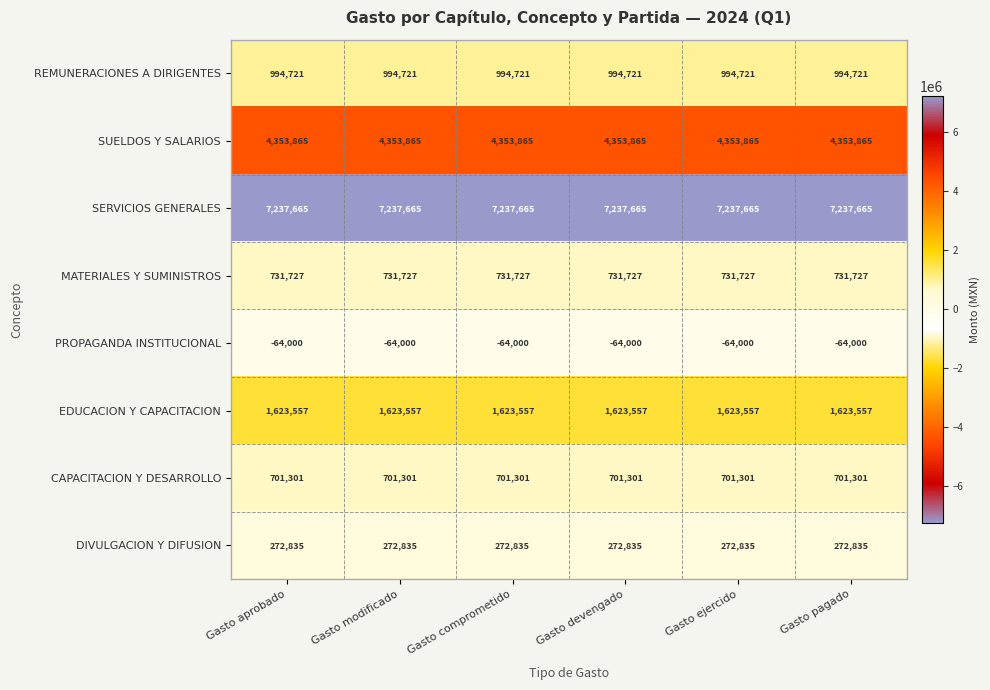

What is the total value across all series at Gasto aprobado?

15851671